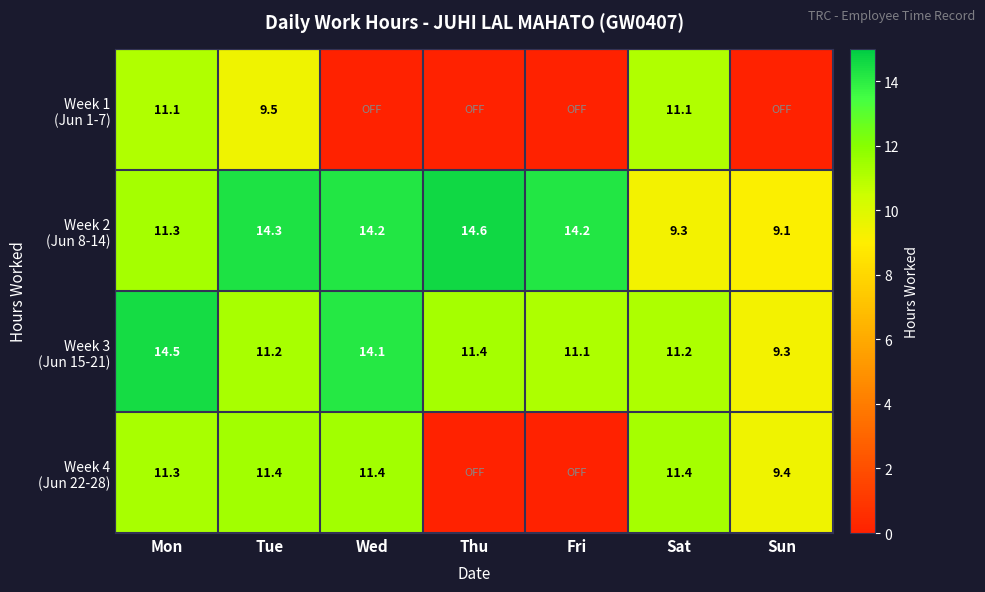

What is the difference between the highest and lowest values at Sat?

2.1